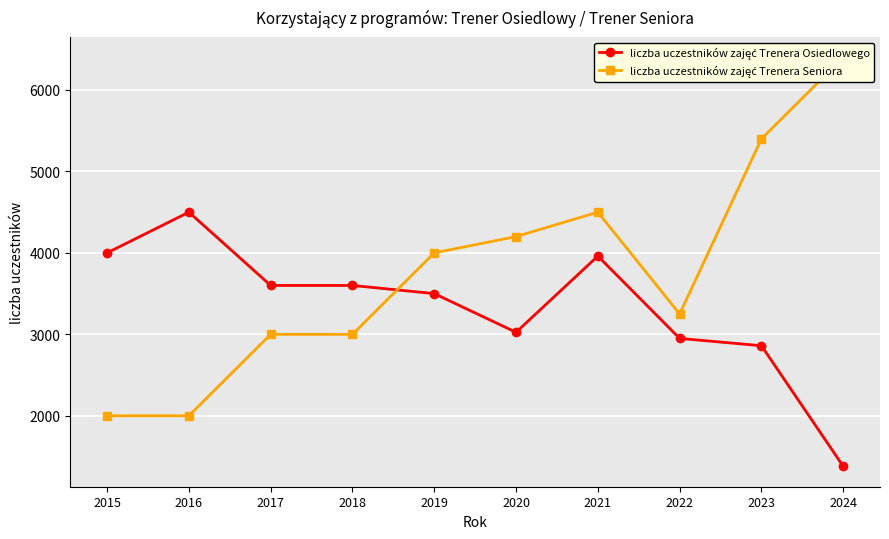

Reading left to right, extract all data points from this chart.

liczba uczestników zajęć Trenera Osiedlowego: 4000	4500	3600	3600	3500	3025	3961	2950	2860	1380
liczba uczestników zajęć Trenera Seniora: 2000	2000	3000	3000	4000	4200	4500	3250	5400	6400